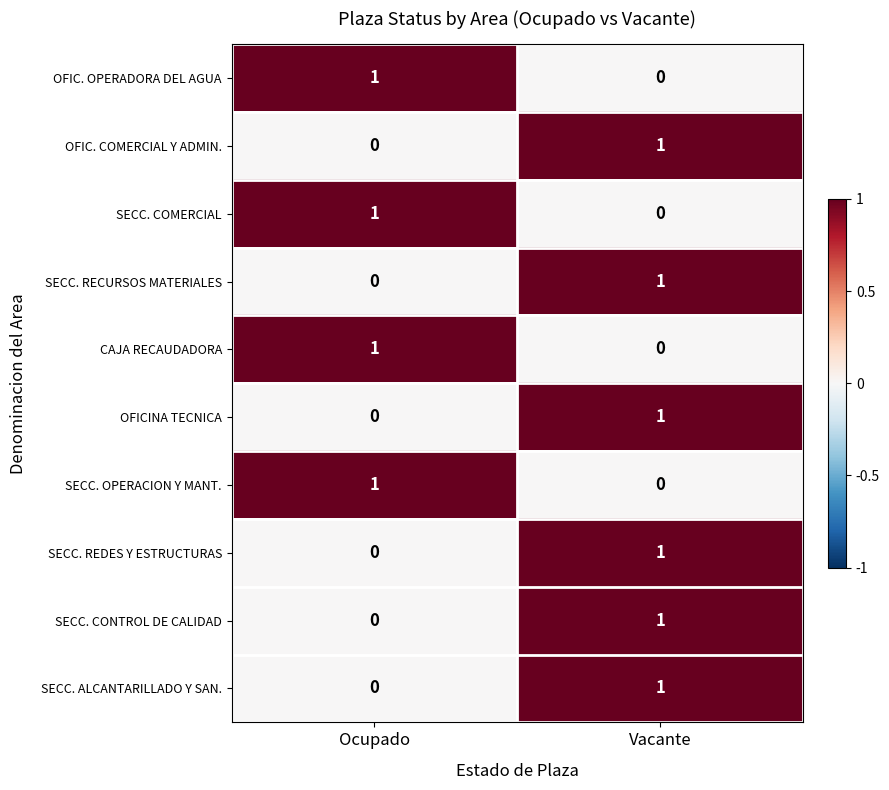

Reading left to right, extract all data points from this chart.

OFIC. OPERADORA DEL AGUA: Ocupado=1	Vacante=0
OFIC. COMERCIAL Y ADMIN.: Ocupado=0	Vacante=1
SECC. COMERCIAL: Ocupado=1	Vacante=0
SECC. RECURSOS MATERIALES: Ocupado=0	Vacante=1
CAJA RECAUDADORA: Ocupado=1	Vacante=0
OFICINA TECNICA: Ocupado=0	Vacante=1
SECC. OPERACION Y MANT.: Ocupado=1	Vacante=0
SECC. REDES Y ESTRUCTURAS: Ocupado=0	Vacante=1
SECC. CONTROL DE CALIDAD: Ocupado=0	Vacante=1
SECC. ALCANTARILLADO Y SAN.: Ocupado=0	Vacante=1